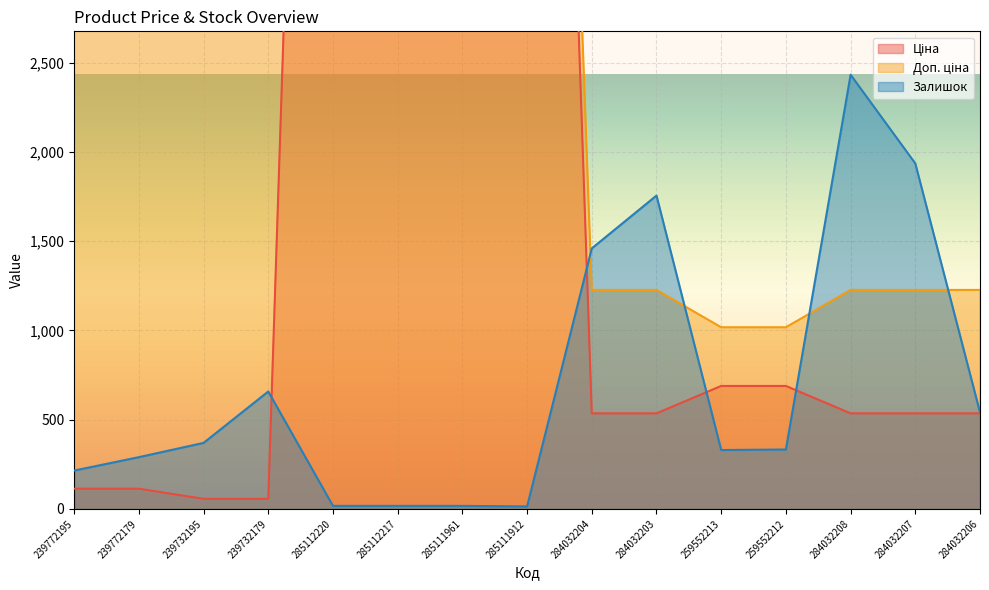

True or false: Ціна has more than 1 interior local peaks.

False